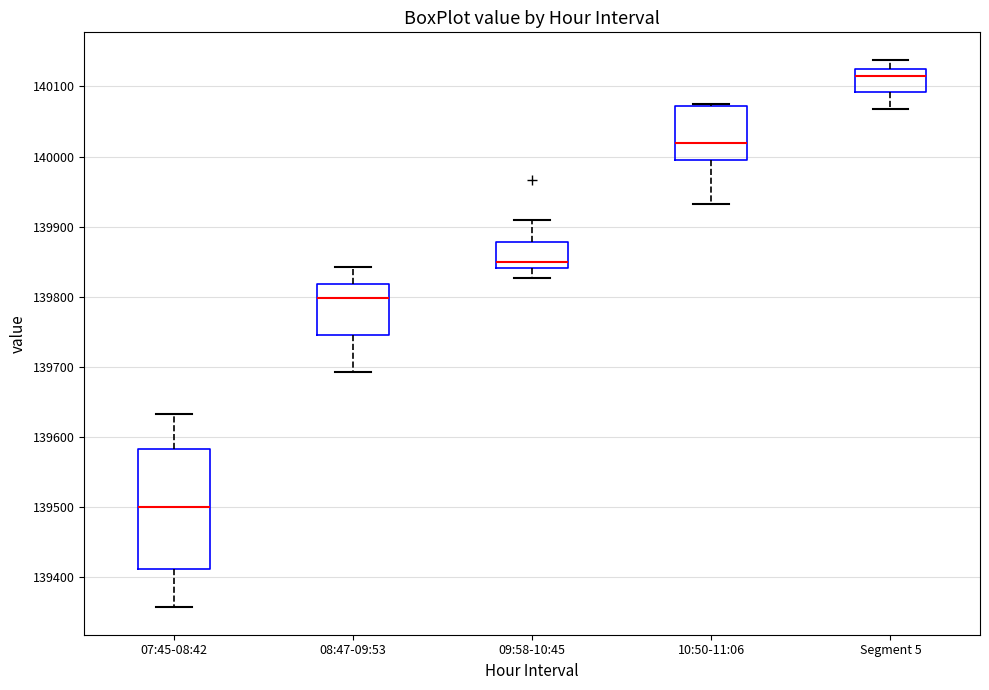

Which box is the tallest, from its lower edge to its upper edge?

07:45-08:42